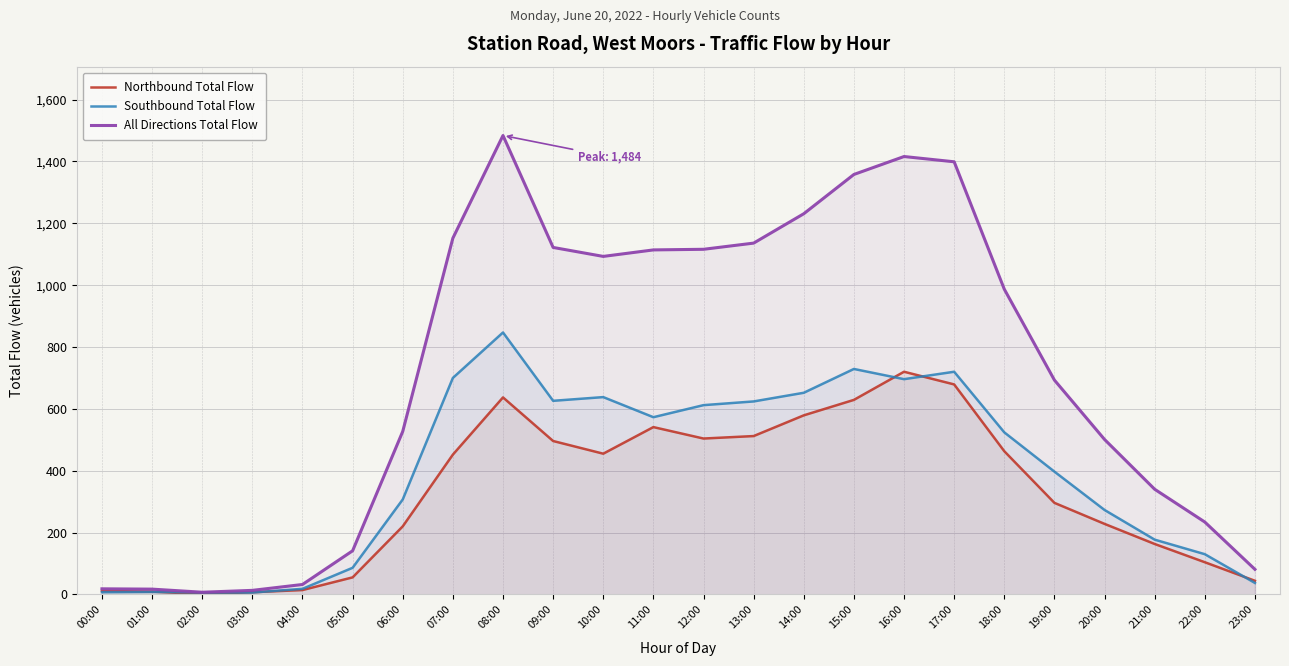

Where does the Northbound Total Flow series first go above 452?

08:00